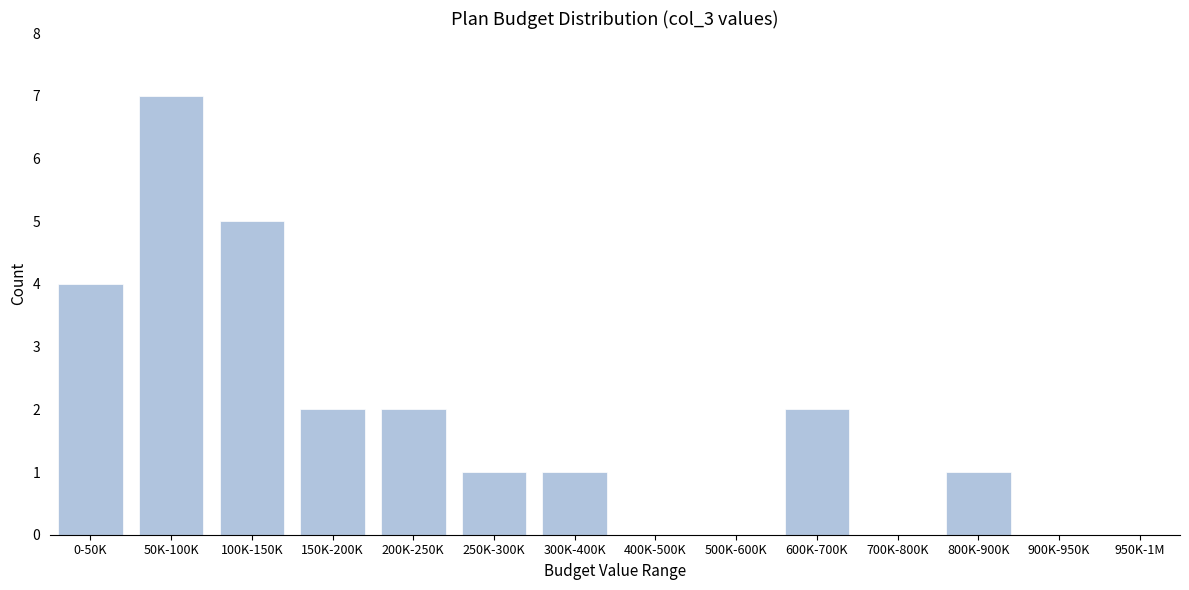

Reading left to right, list all the values displayed in this chart.

0-50K=4	50K-100K=7	100K-150K=5	150K-200K=2	200K-250K=2	250K-300K=1	300K-400K=1	400K-500K=0	500K-600K=0	600K-700K=2	700K-800K=0	800K-900K=1	900K-950K=0	950K-1M=0